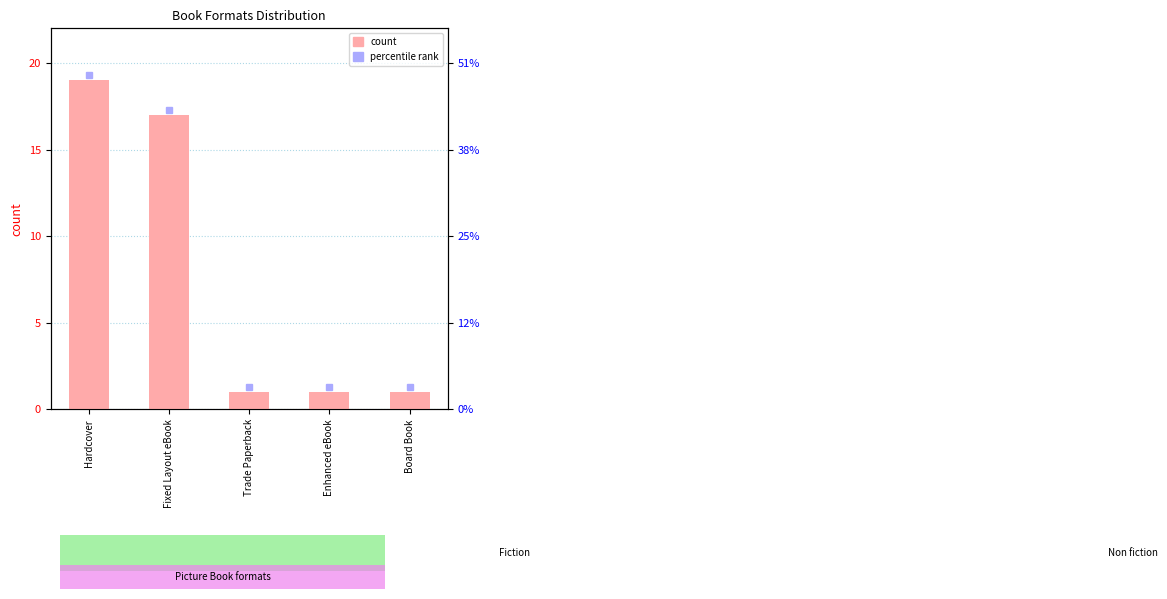

Where is the data nearest to the value 10?

Fixed Layout eBook